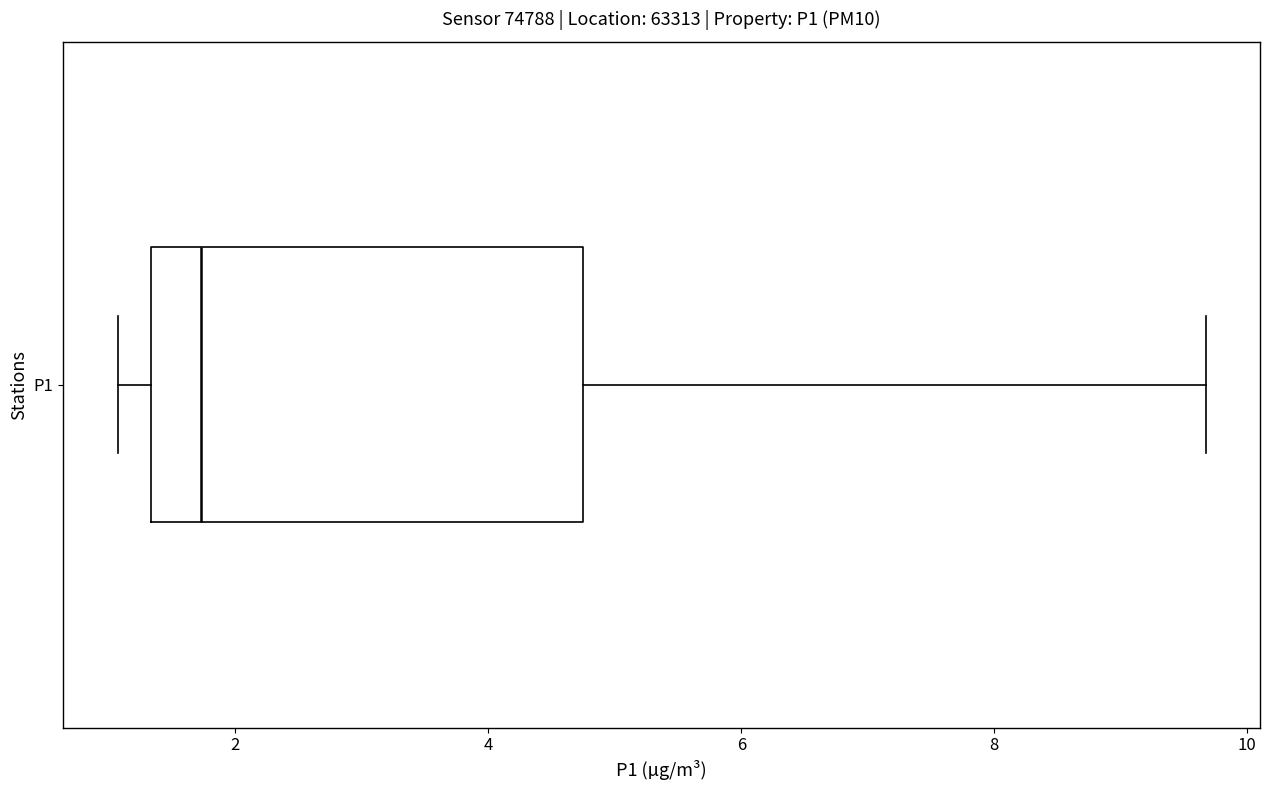

Where does the left whisker of the box for P1 end on the x-axis? The values are not printed on the chart, so give them approximately, as read against the axis.

1.0